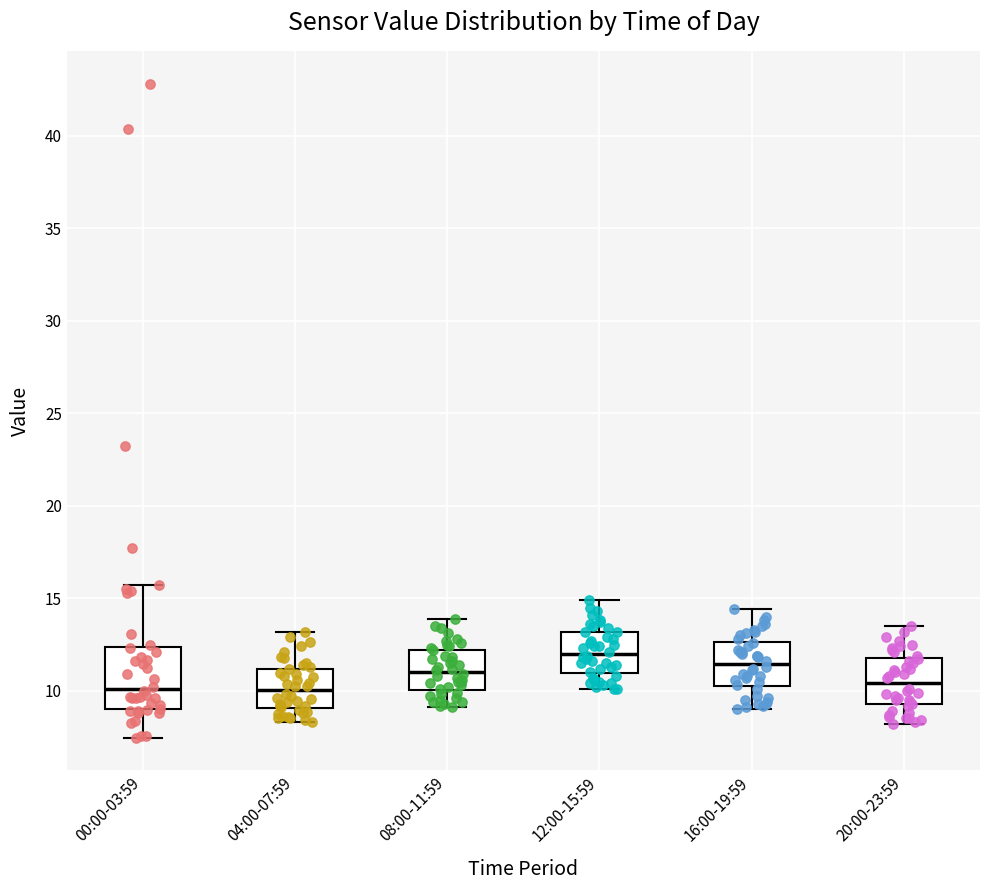

Reading left to right, read every box against the y-axis: the position of its median line, the range the box covers, and the ends of its whiskers. The values are not printed on the chart, so give them approximately, as read against the axis.

00:00-03:59: median 10.0, box 9.0 to 12.5, whiskers 7.5 to 15.5
04:00-07:59: median 10.0, box 9.0 to 11.0, whiskers 8.5 to 13.0
08:00-11:59: median 11.0, box 10.0 to 12.0, whiskers 9.0 to 14.0
12:00-15:59: median 12.0, box 11.0 to 13.0, whiskers 10.0 to 15.0
16:00-19:59: median 11.5, box 10.5 to 12.5, whiskers 9.0 to 14.5
20:00-23:59: median 10.5, box 9.5 to 12.0, whiskers 8.0 to 13.5